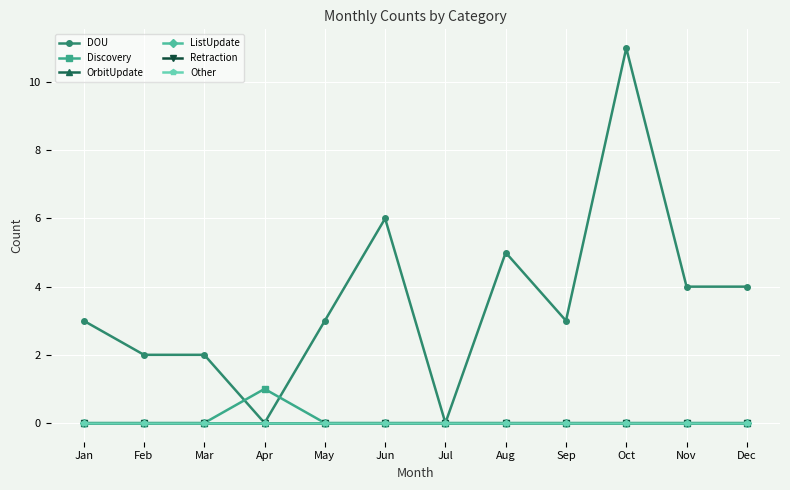

What is the sum of all DOU values?

43